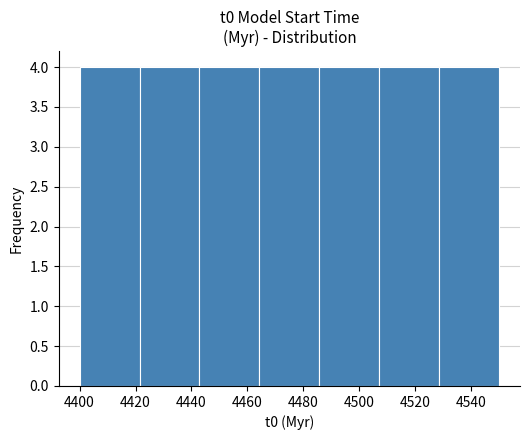

How tall is the bar that spans 4422 to 4442 on the x-axis? Neither the bar edges nor the heights are printed on the chart, so give them approximately, as read against the axes.

4